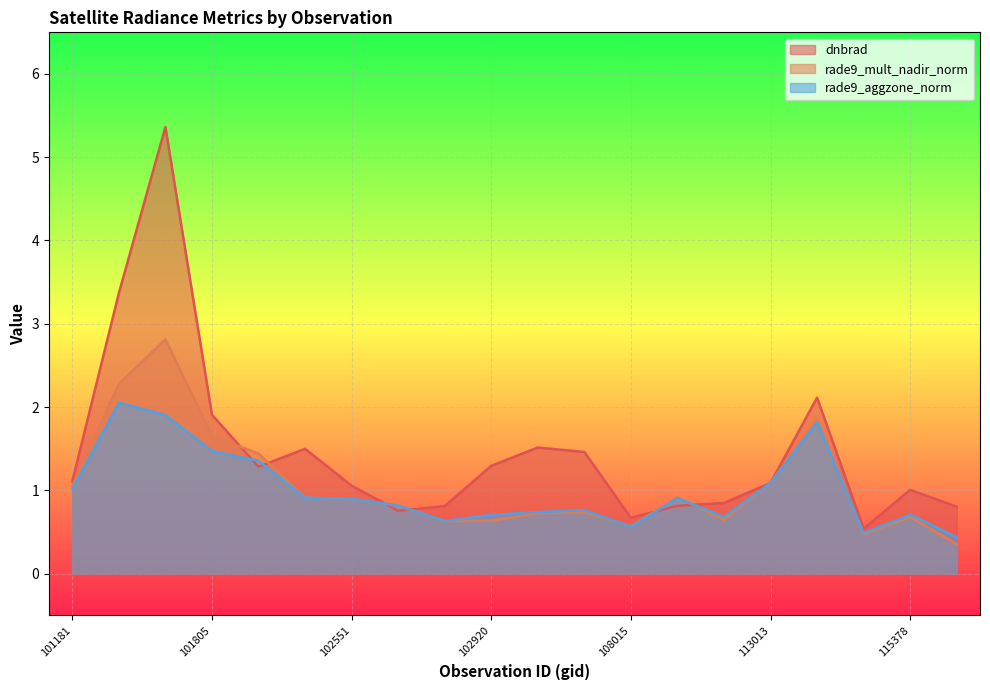

What is the value of the dnbrad point at the 2nd from the left?

3.4